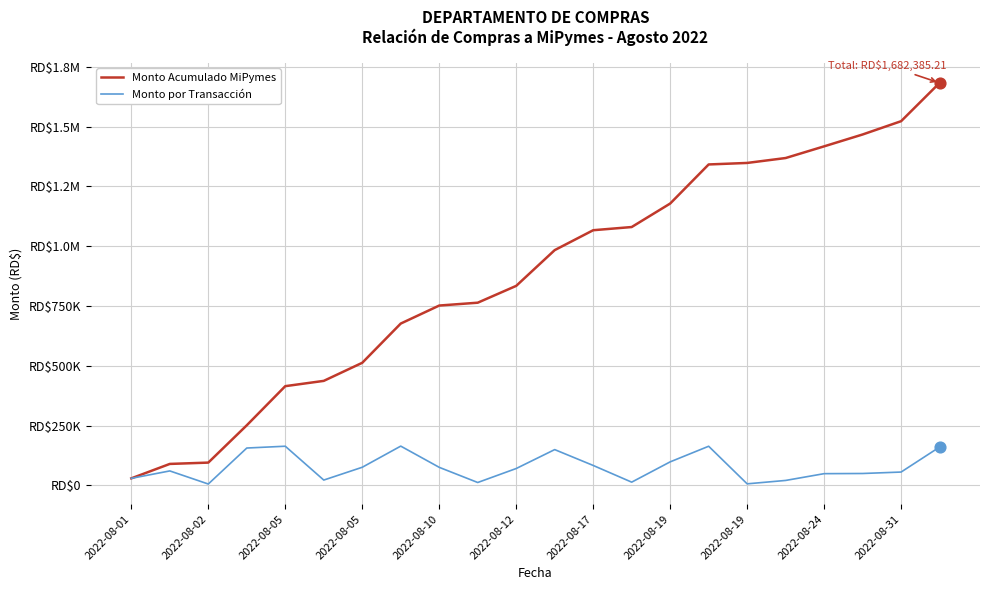

Does the chart have visible grid lines?

Yes